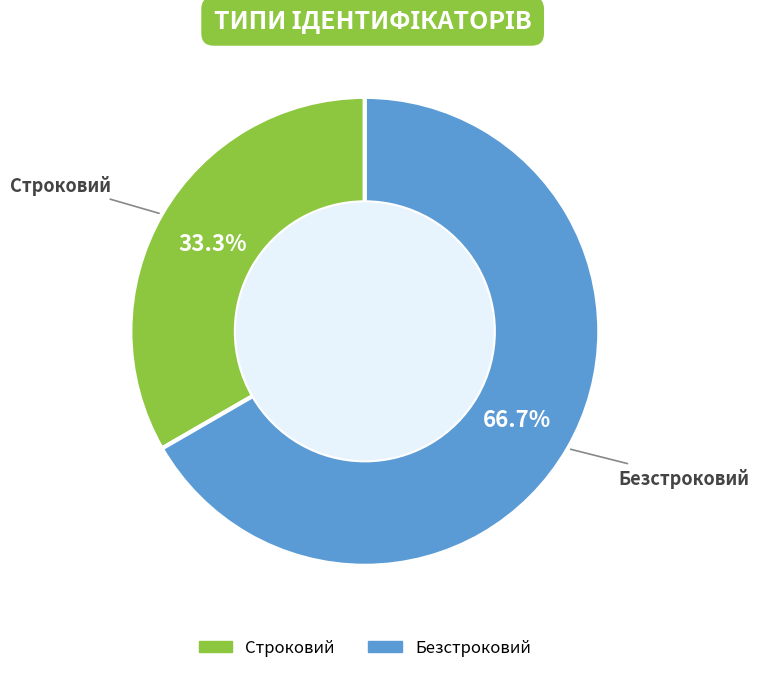

Is it true that Безстроковий is 67% of the pie?

True